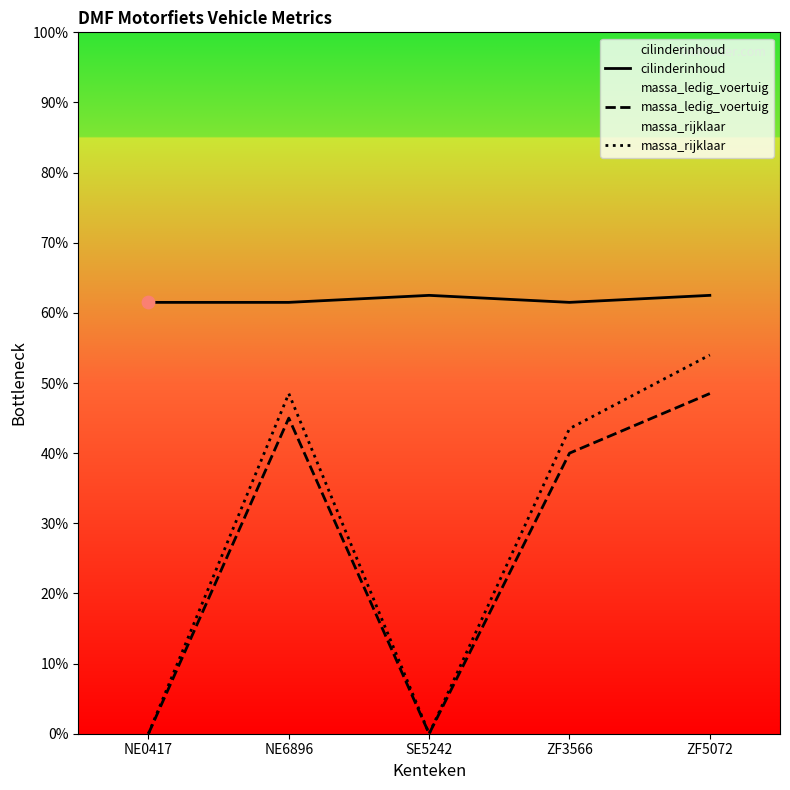

Which series has the largest Y range (max minus min)?

massa_rijklaar